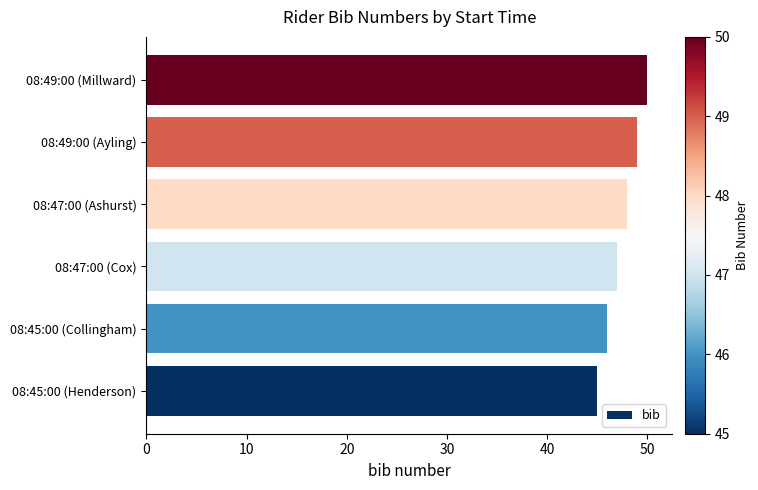

What is the maximum value shown in the chart?

50